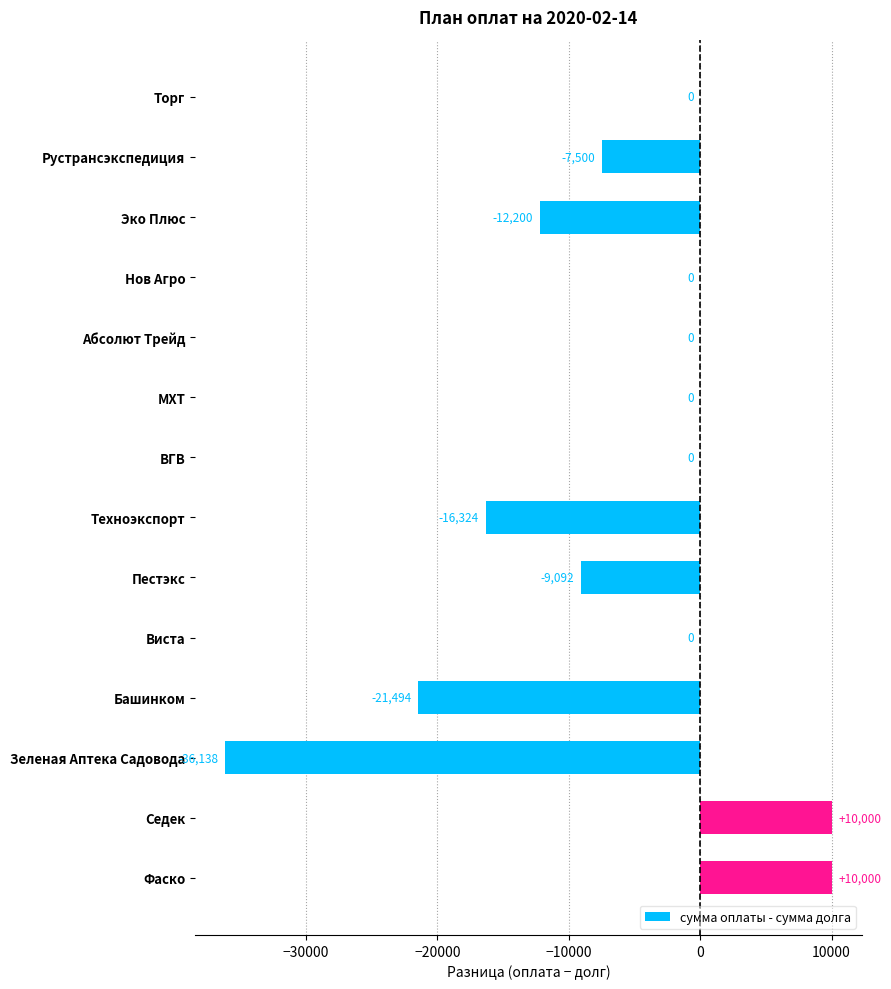

Is it true that the value at Седек is 10000.0?

True